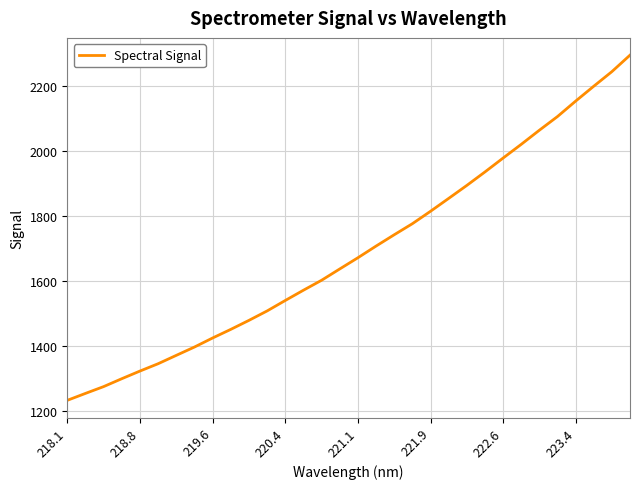

What is the greatest value displayed?

2293.8